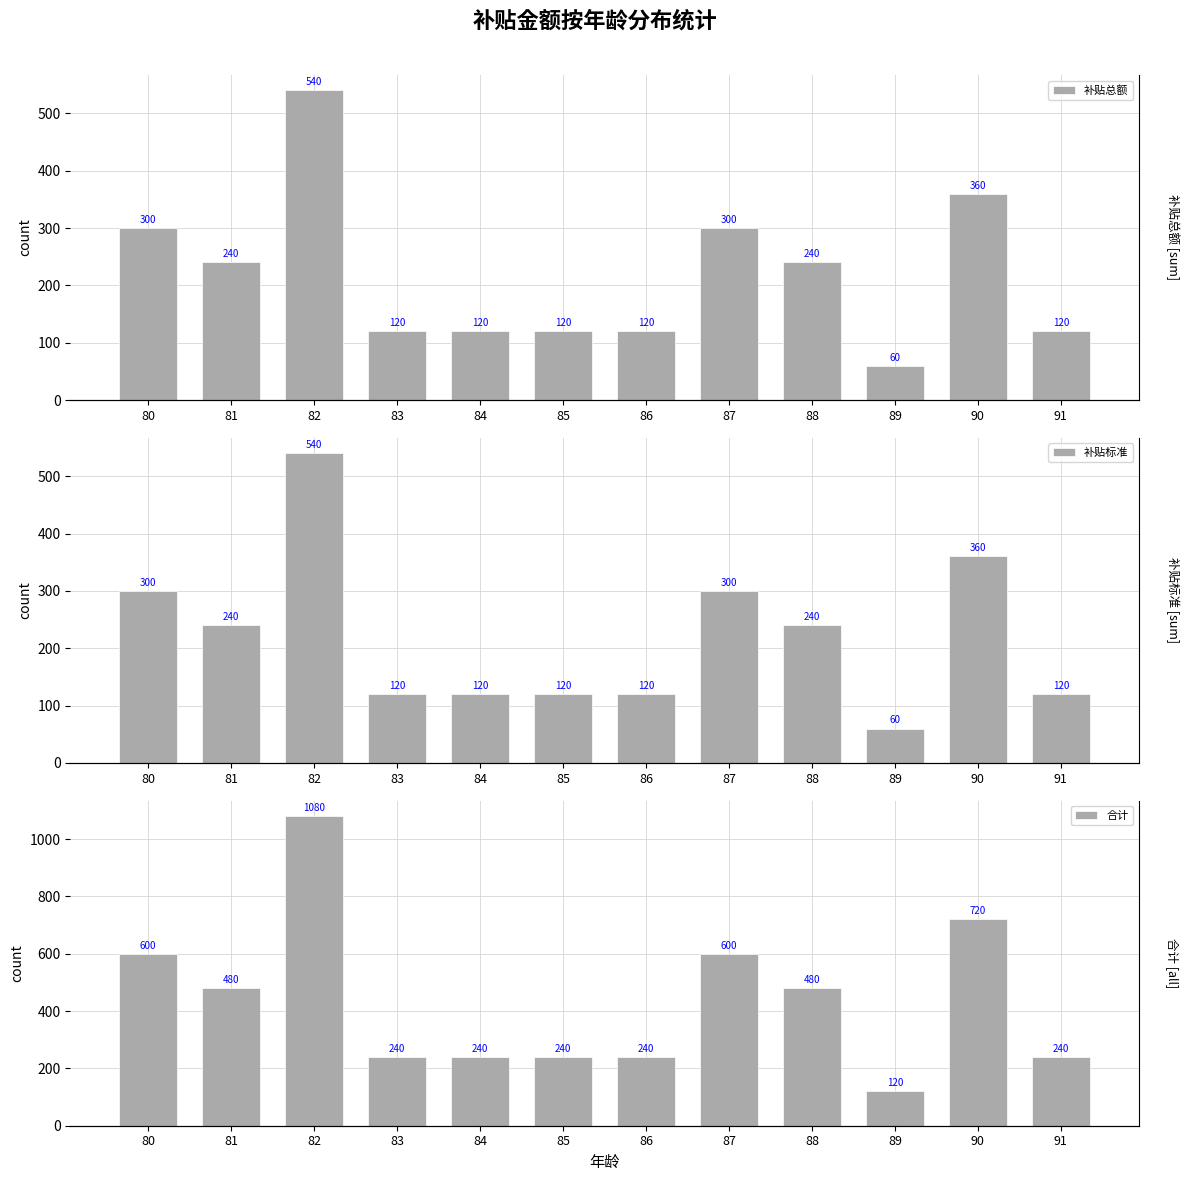

Count the 合计 values in the range 240 to 600.

9